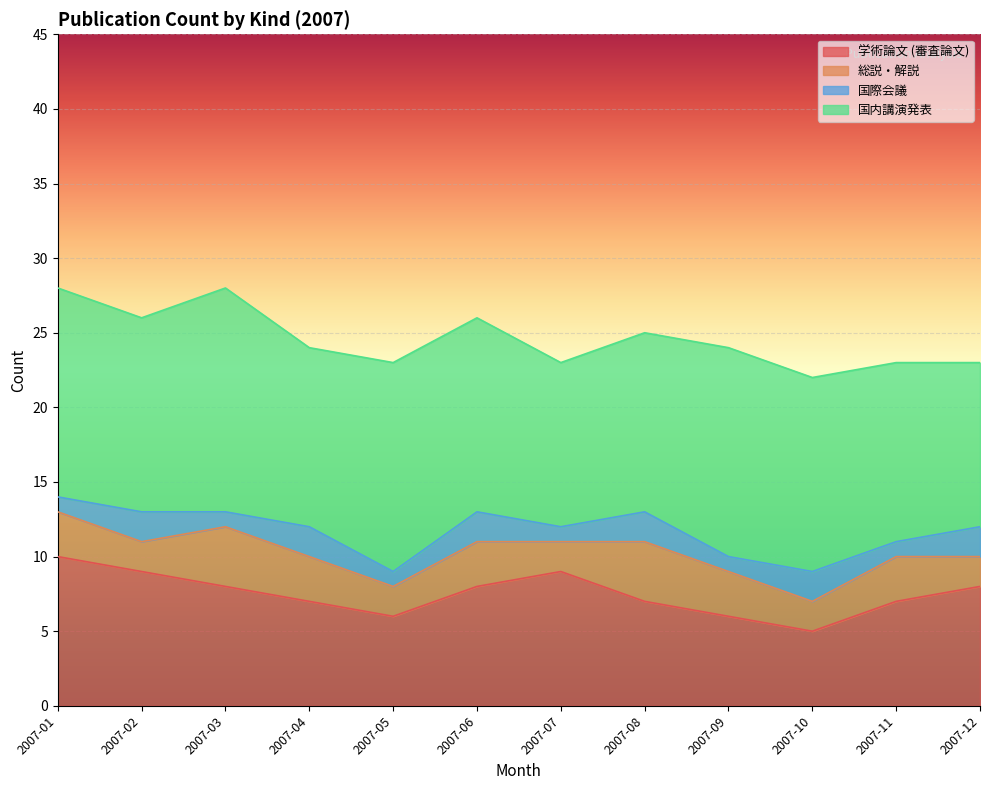

Where does the 総説・解説 series first go above 3?

2007-03